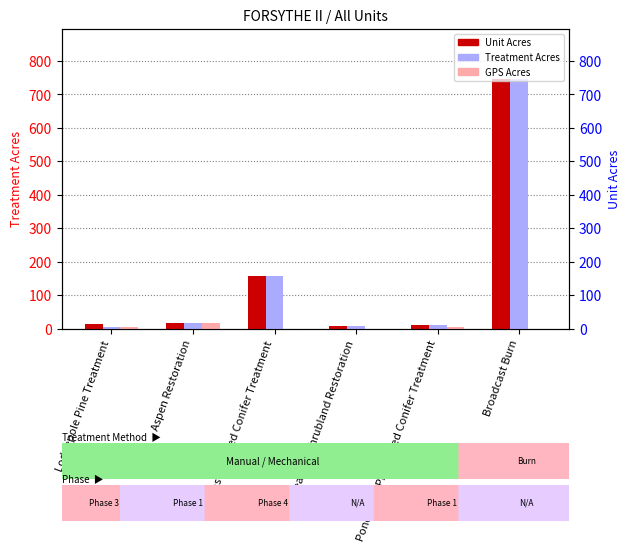

What is the value of the Treatment Acres bar at the 2nd from the left?

17.0